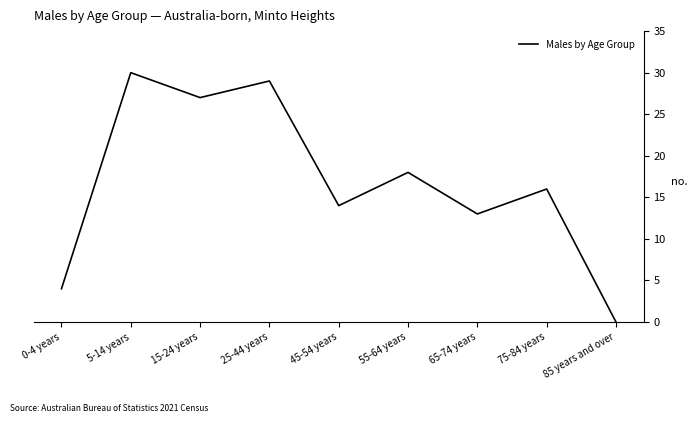

Reading left to right, list all the values displayed in this chart.

0-4 years=4	5-14 years=30	15-24 years=27	25-44 years=29	45-54 years=14	55-64 years=18	65-74 years=13	75-84 years=16	85 years and over=0